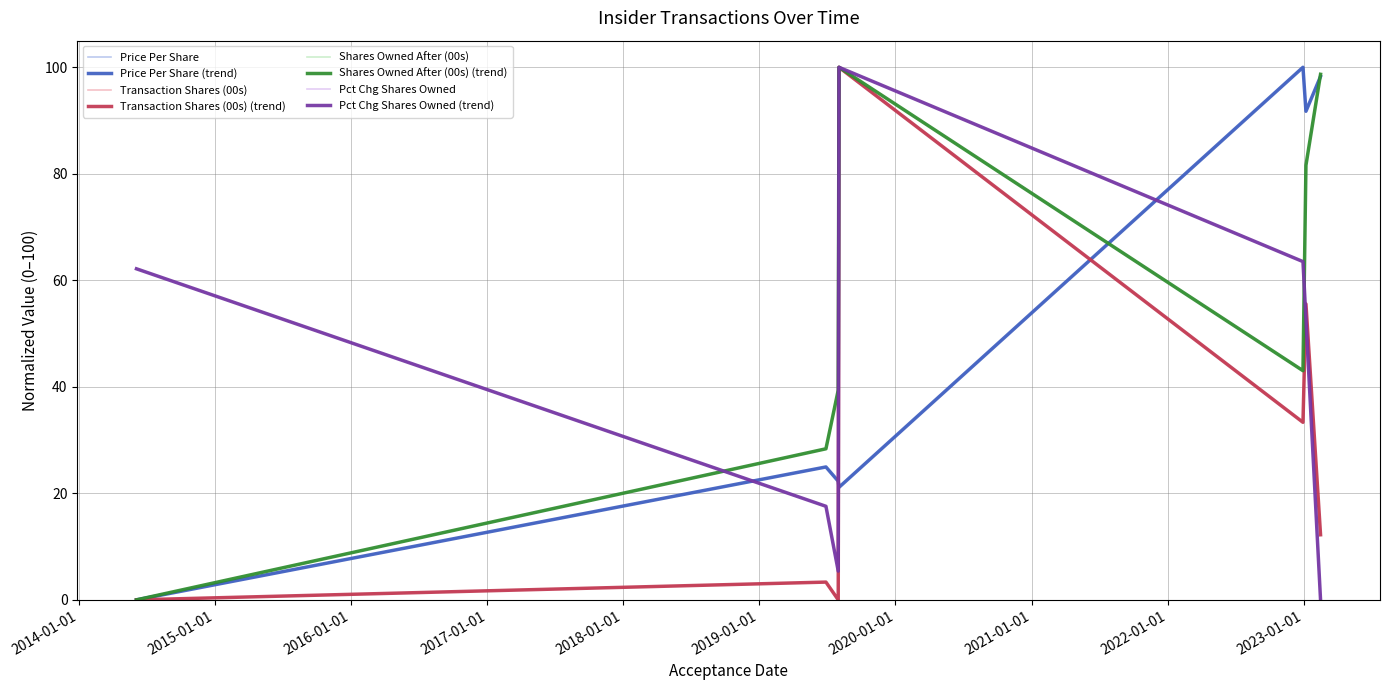

Is this an area chart (filled region under the line)?

No